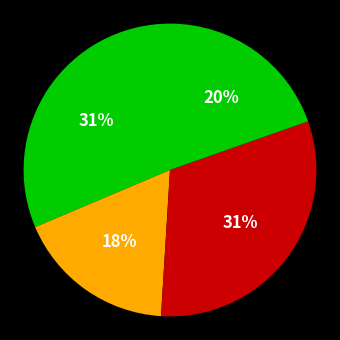

Is there any slice that represents more than half of the pie?

No